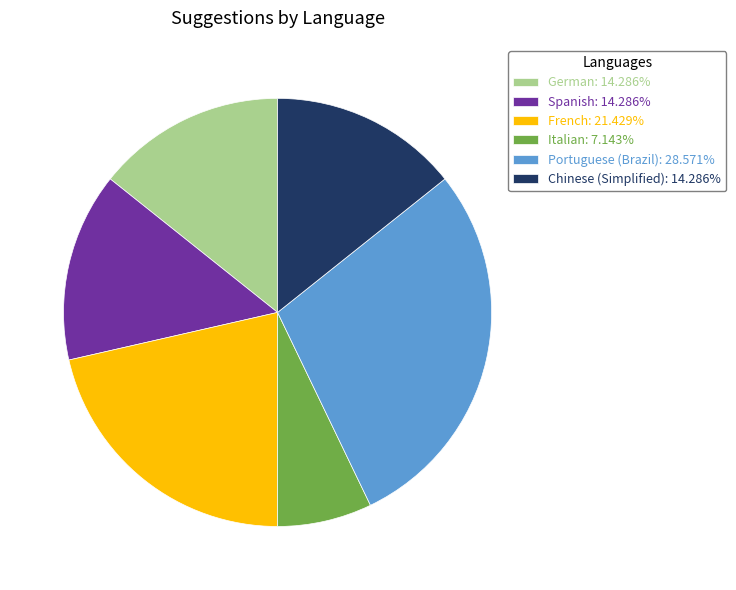

Does any single category account for the majority?

No